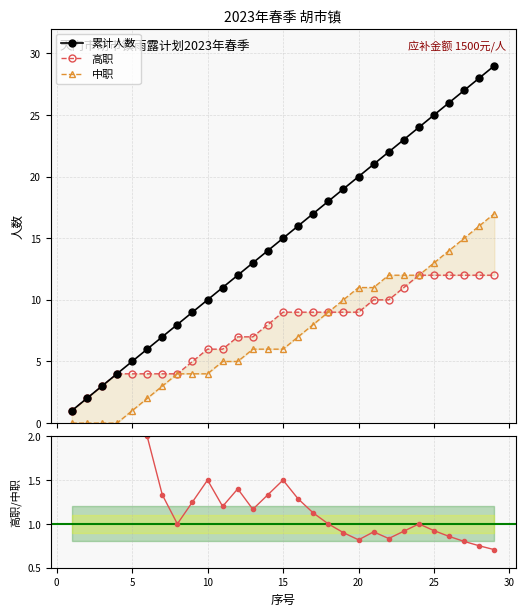

What is the highest value of the 累计人数 series?

29